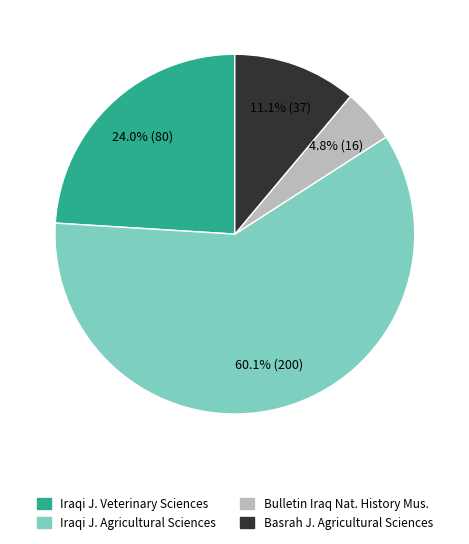

Is there a majority slice in this chart?

Yes